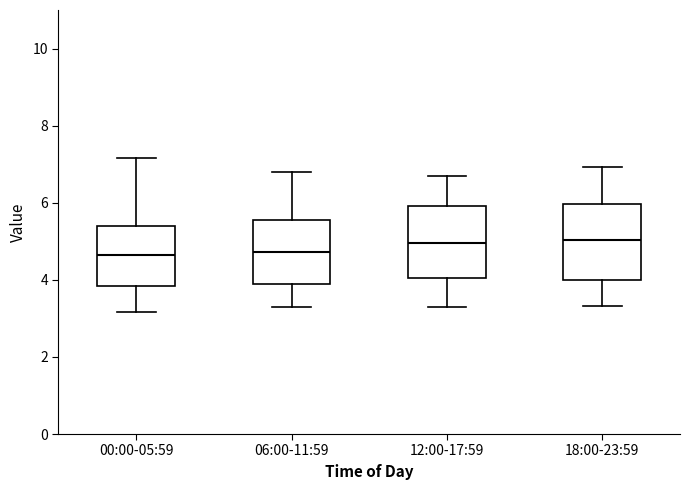

Where is the upper edge of the box for 00:00-05:59 on the y-axis? The values are not printed on the chart, so give them approximately, as read against the axis.

5.4